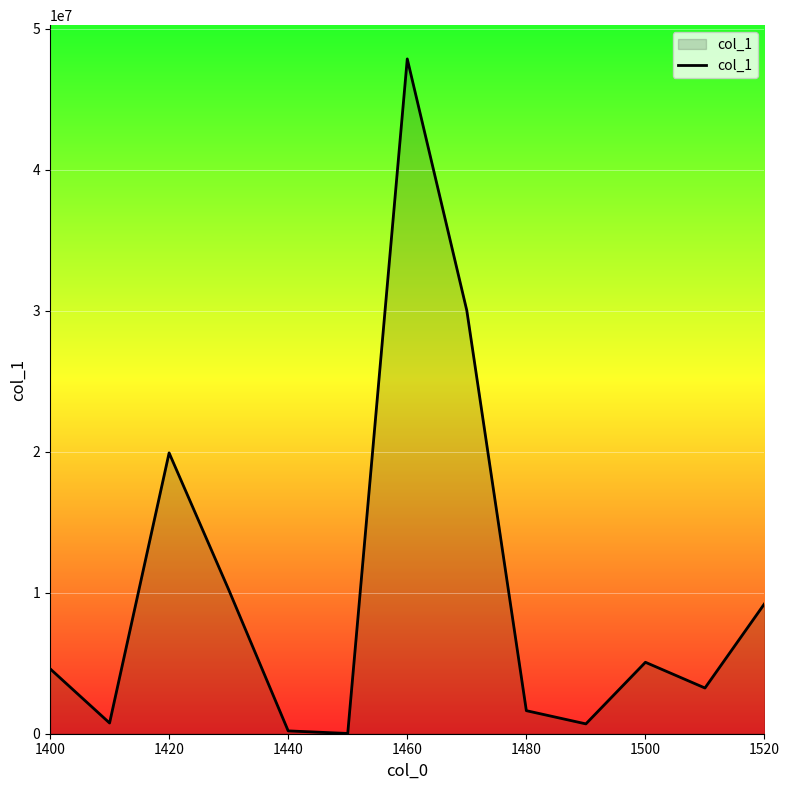

What is the difference between the second highest and minimum values?

29992396